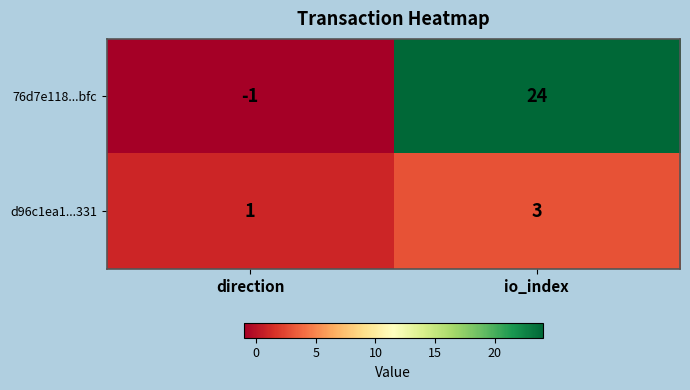

At which category does the chart reach its peak across all series?

io_index